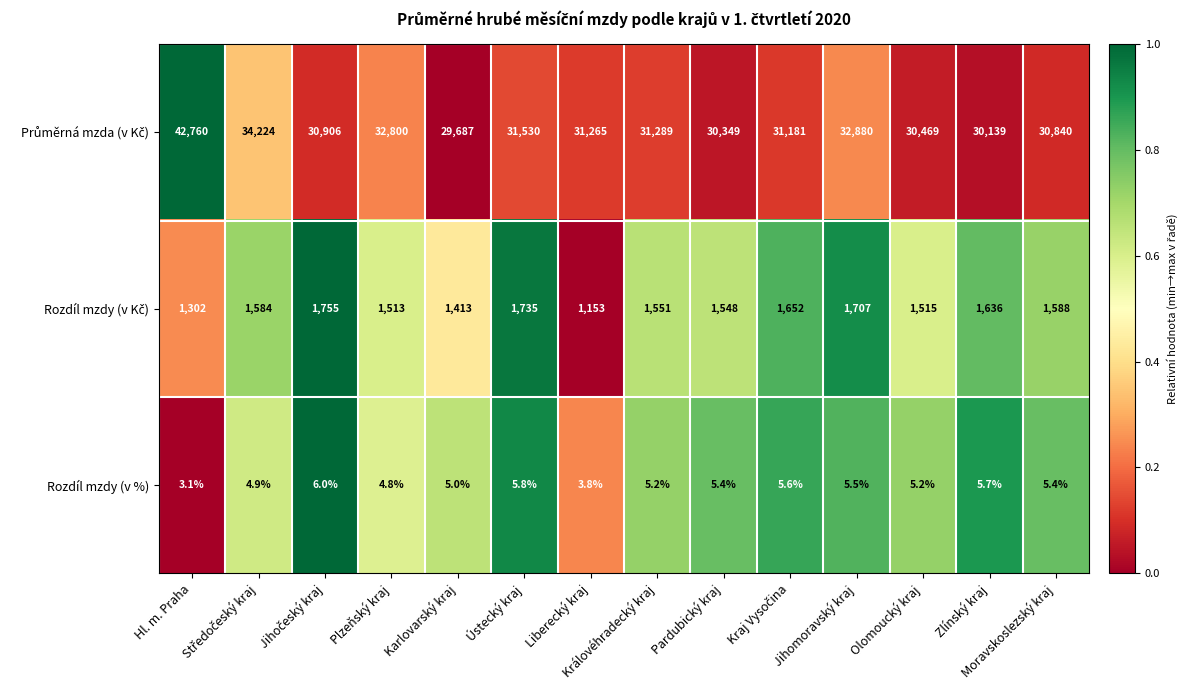

At which category is the sum across all series the highest?

Hl. m. Praha